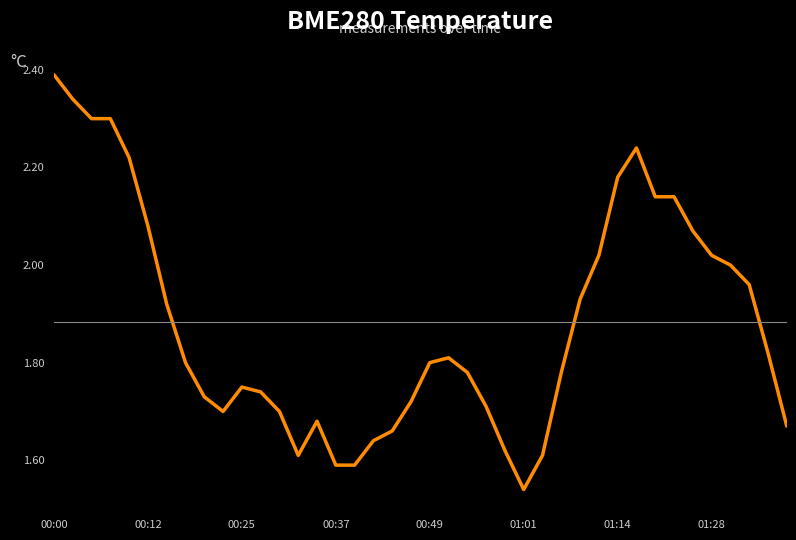

Does the chart have visible grid lines?

No